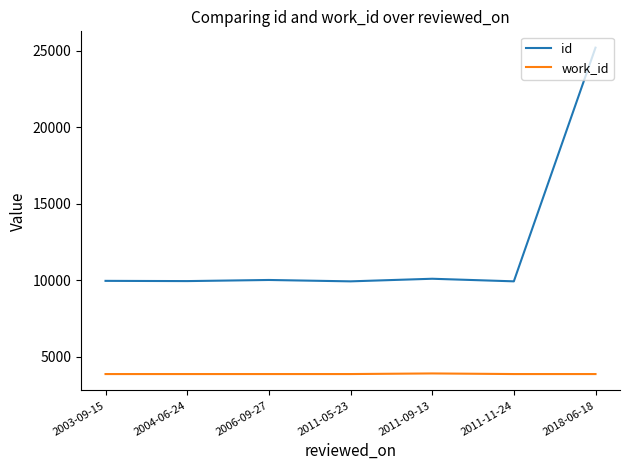

True or false: work_id and id cross at least once.

False